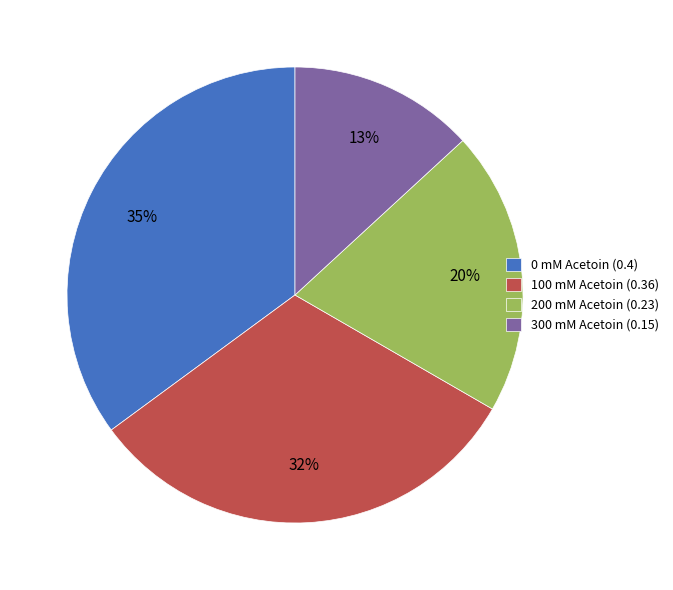

To the nearest percent, what percentage of the pie is 200 mM Acetoin?

20%